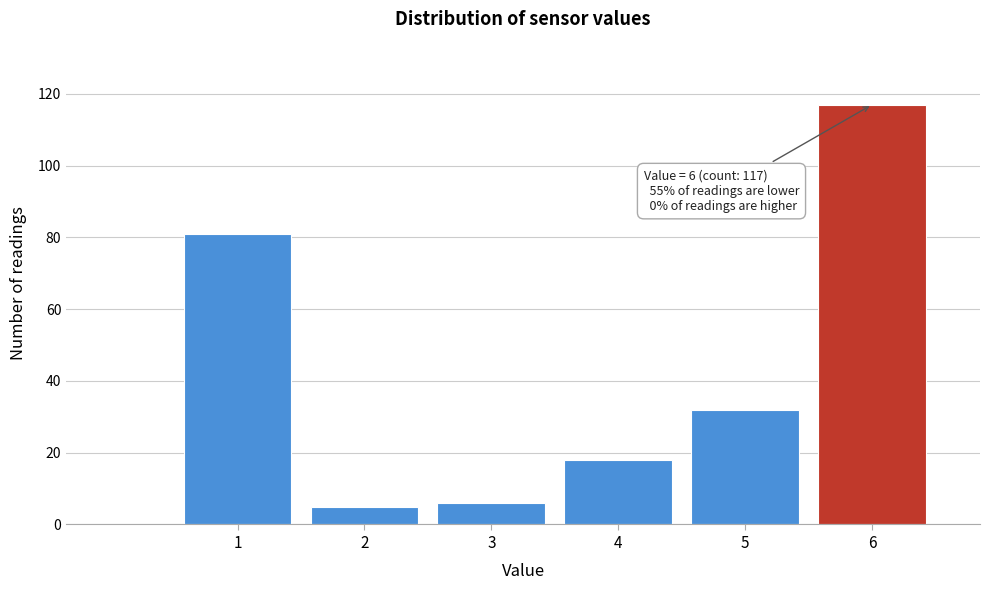

Over which range of the x-axis is the bar tallest?

5.5 to 6.5